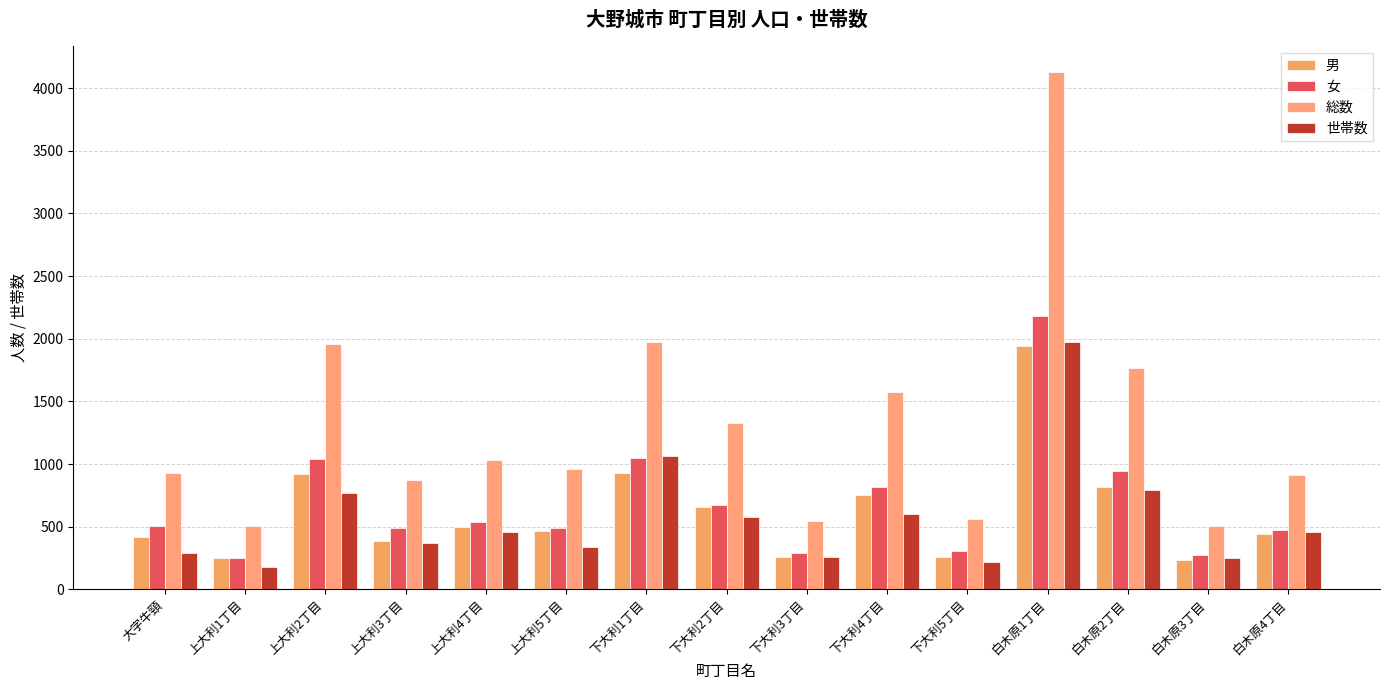

Where is 世帯数 nearest to the value 1077?

下大利1丁目